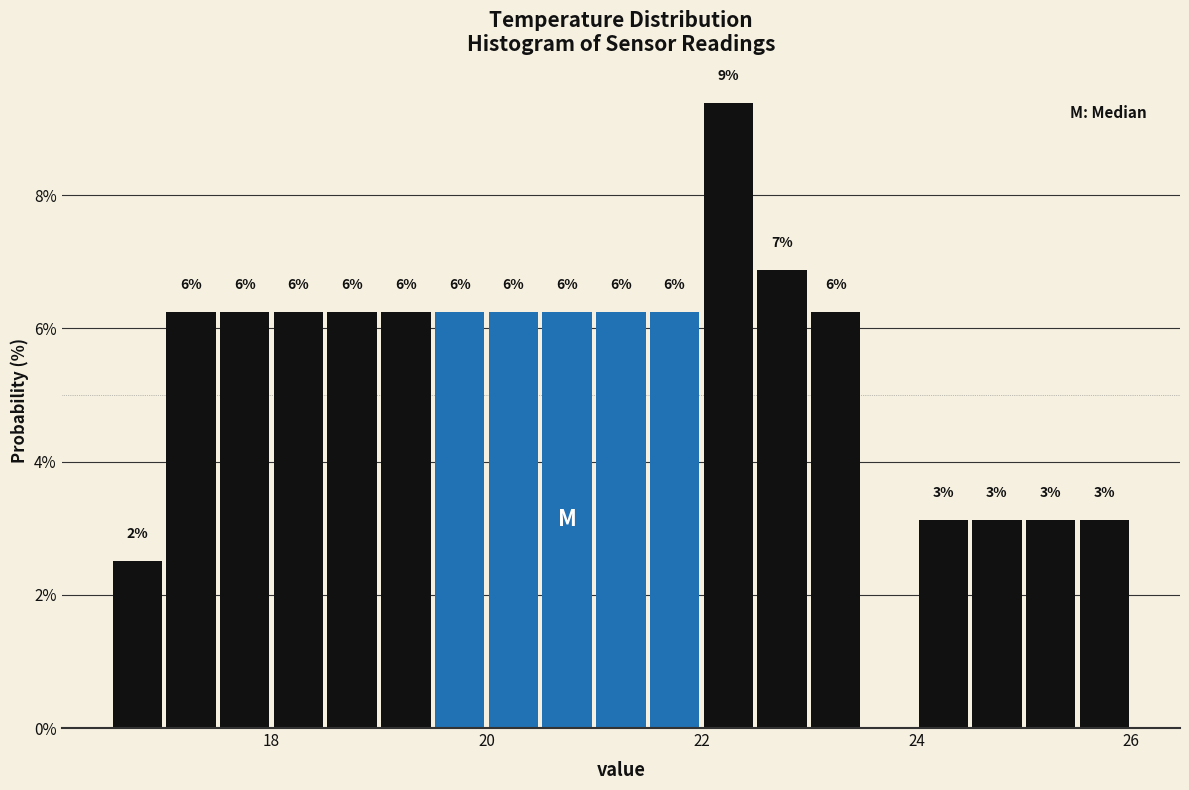

Around what value on the x-axis is the tallest bar? Give the approximate position of its centre, as read against the axis.

22.2